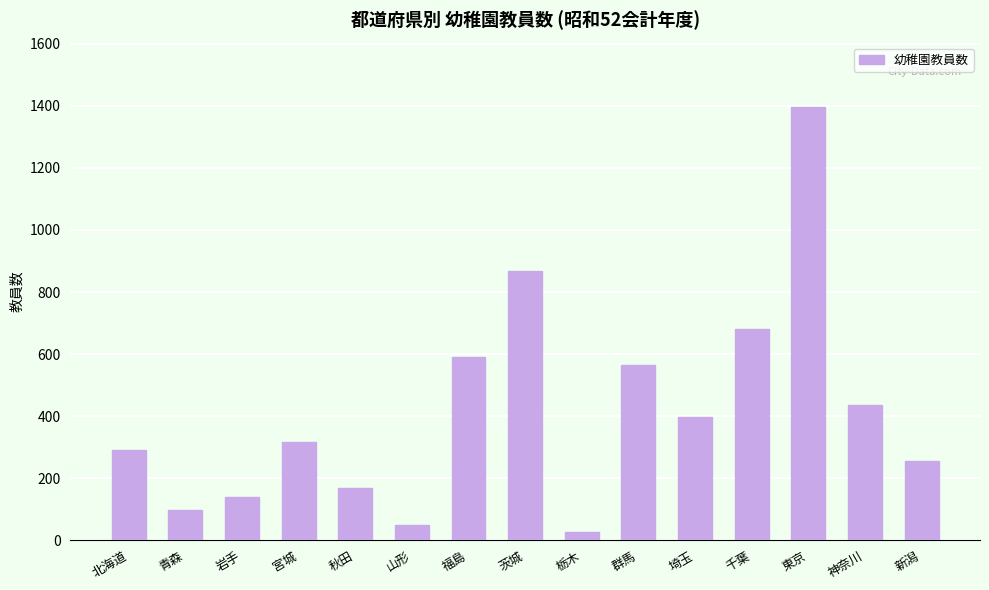

What is the label of the 8th bar from the left?

茨城